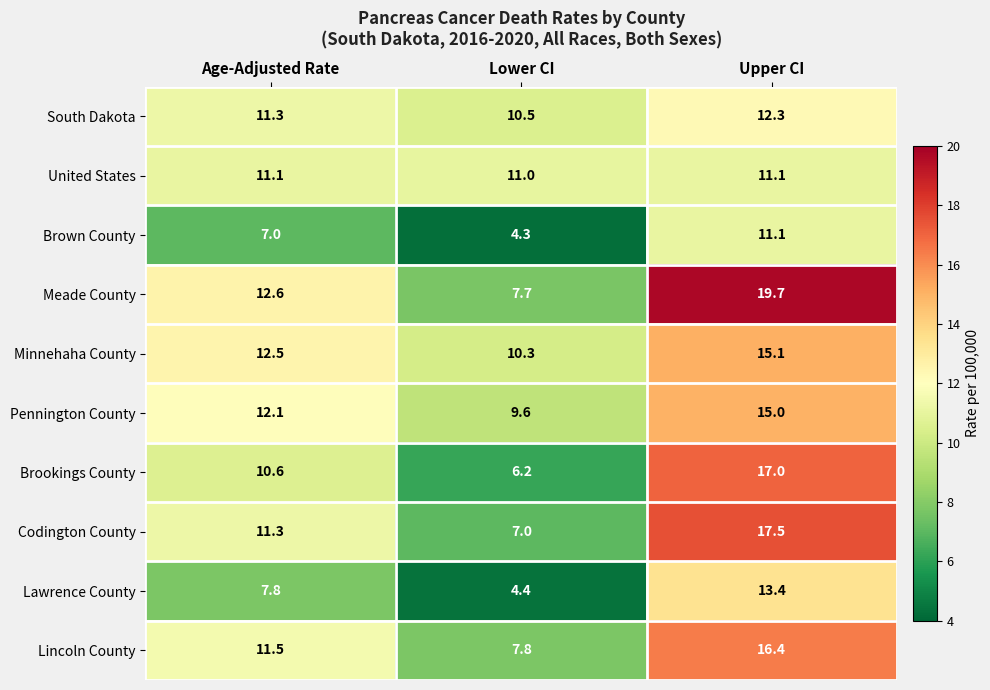

At which label does Brookings County reach its peak?

Upper CI